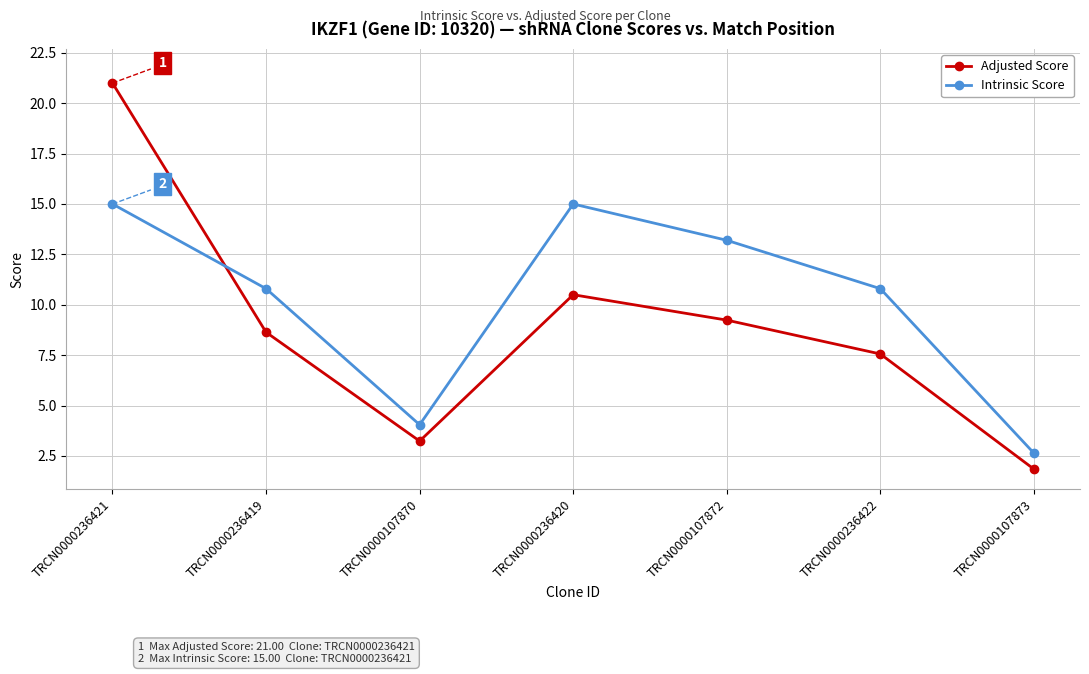

What is the sum of the Intrinsic Score values at TRCN0000107870 and TRCN0000107873?

6.7